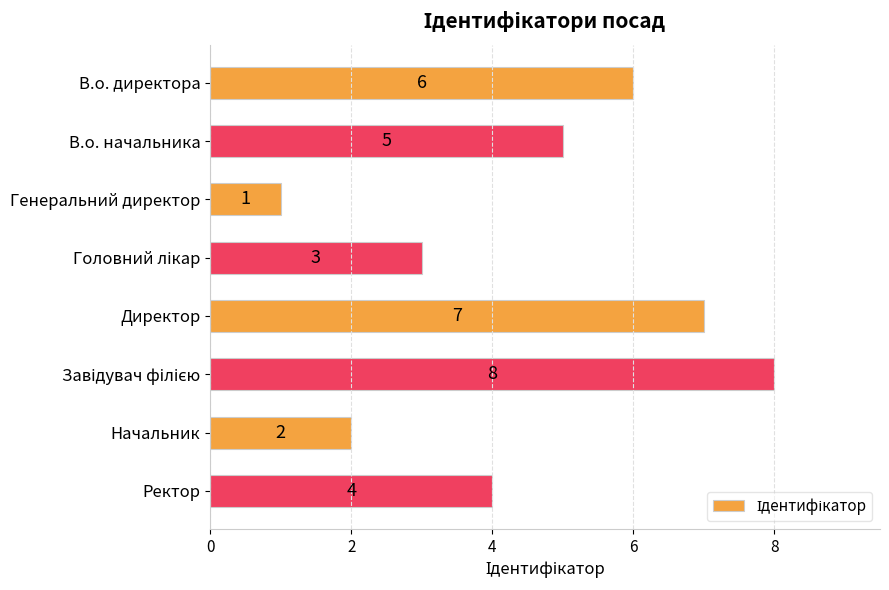

The value at Директор is 12. True or false?

False